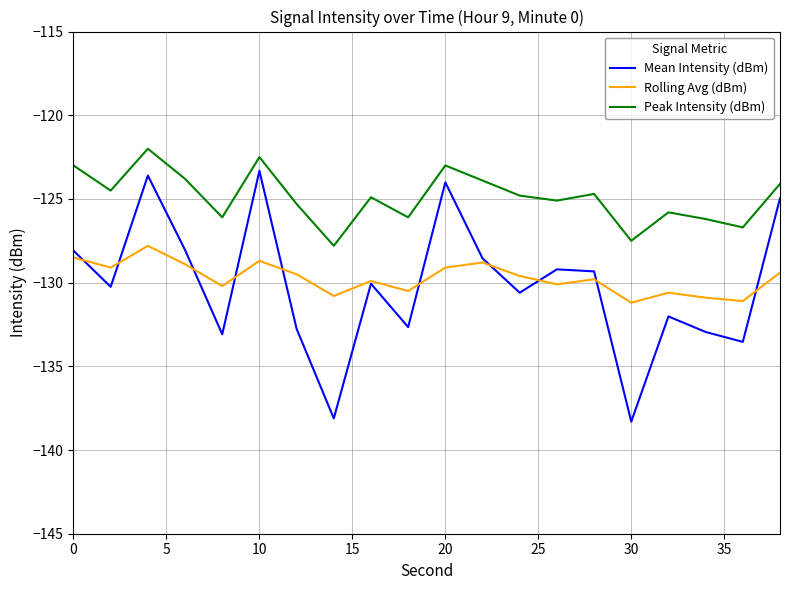

List the series in order of their peak value, lowest first.

Rolling Avg (dBm), Mean Intensity (dBm), Peak Intensity (dBm)